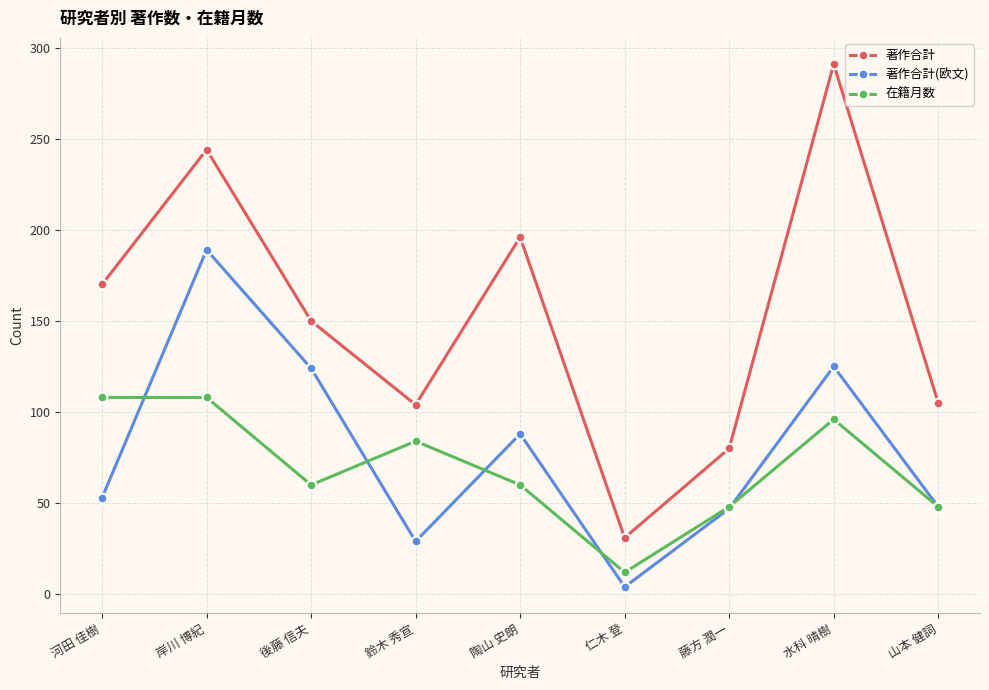

What are all the series names shown in the legend?

著作合計, 著作合計(欧文), 在籍月数